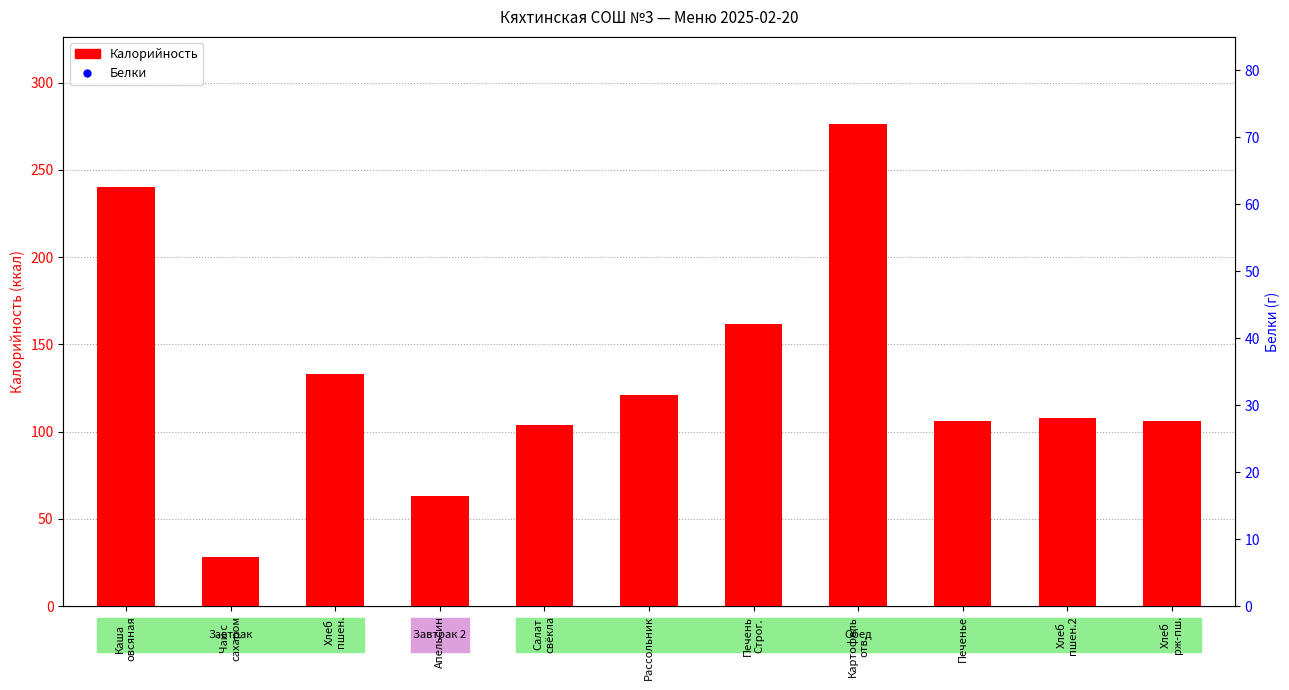

What are all the series names shown in the legend?

Калорийность, Белки